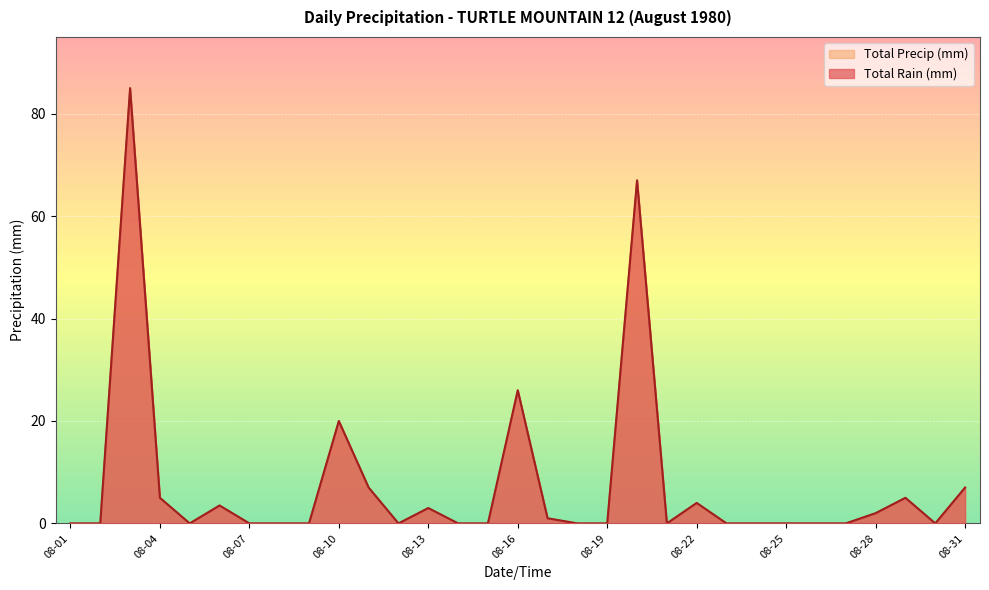

The Total Precip (mm) series shows -37.5 at 1980-08-26. True or false?

False